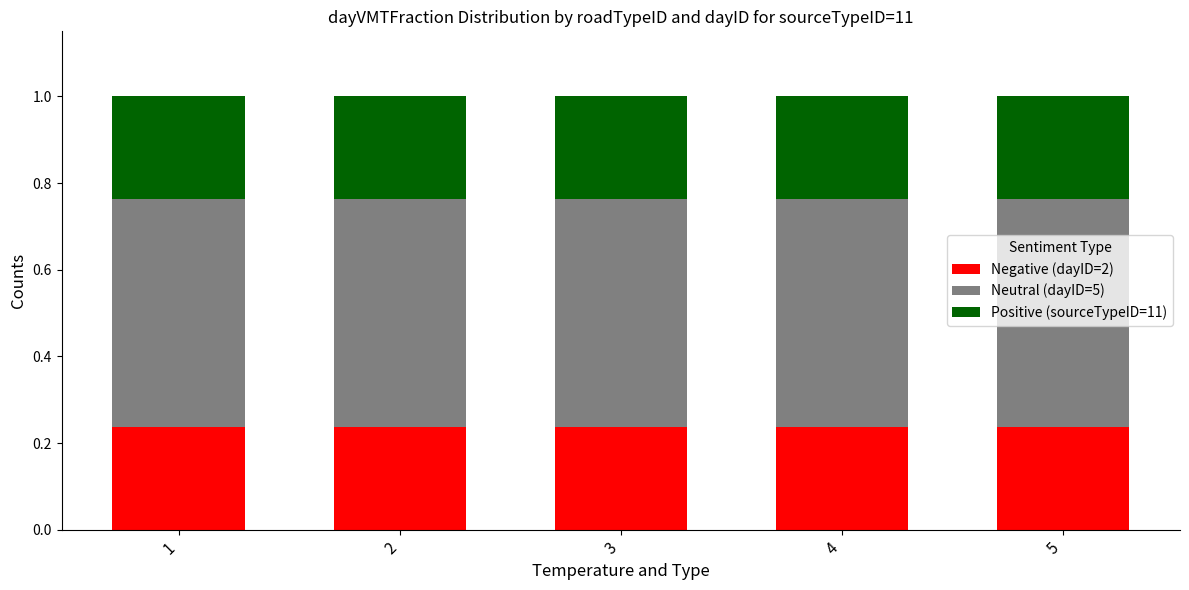

The Negative (dayID=2) series shows 0.3 at 2. True or false?

False